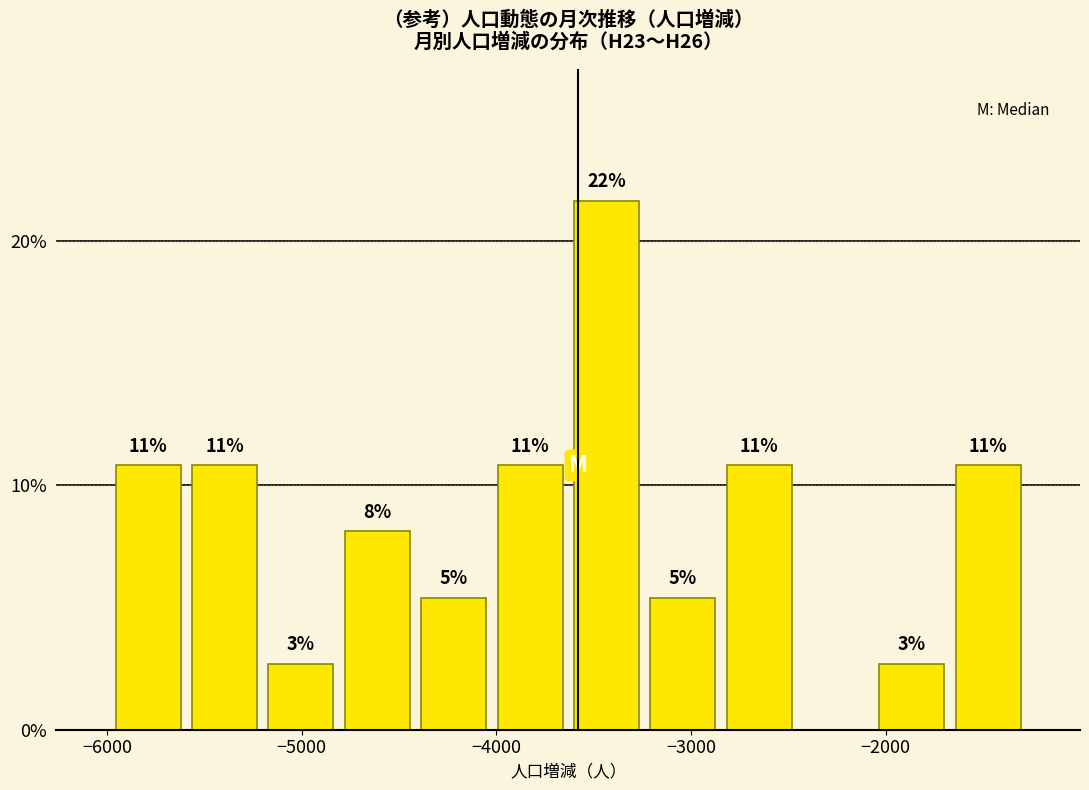

Around what value on the x-axis is the tallest bar? Give the approximate position of its centre, as read against the axis.

-3400